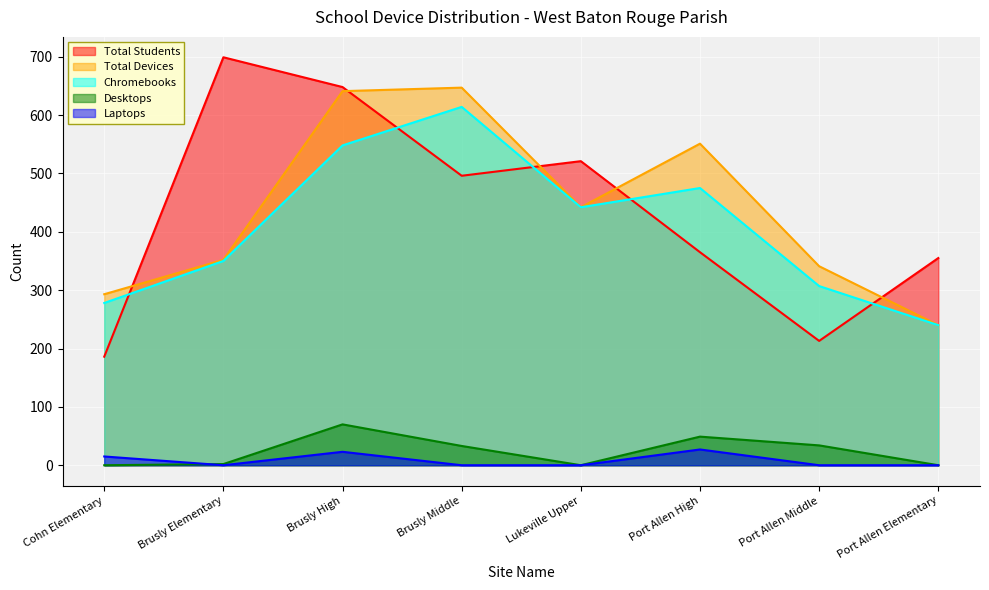

Rank the series at Lukeville Upper from lowest to highest value.

Desktops, Laptops, Total Devices, Chromebooks, Total Students